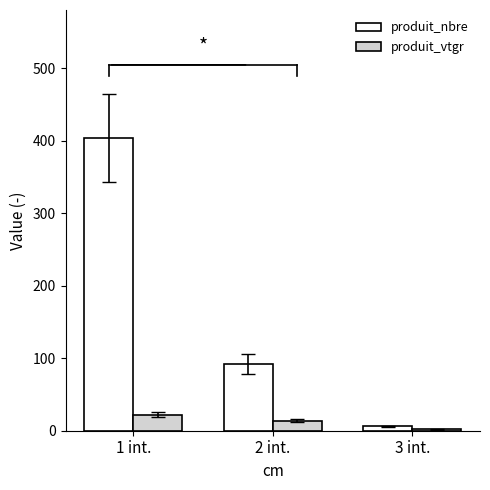

What is the sum of all produit_nbre values?

502.0